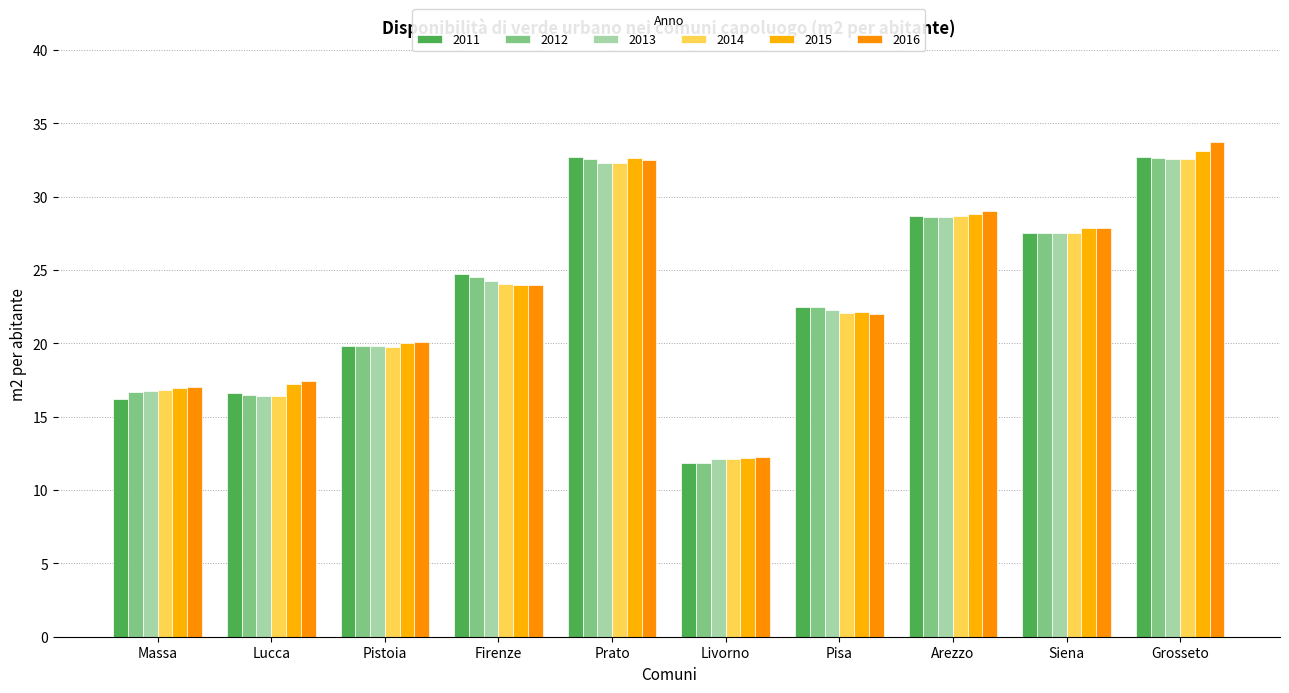

At how many categories does at least one series exceed 30?

2